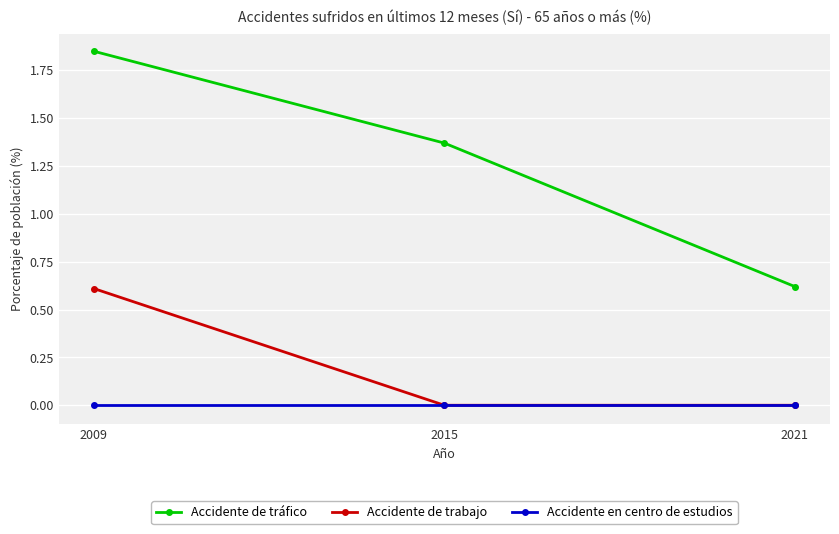

Rank the series by their average value, from lowest to highest.

Accidente en centro de estudios, Accidente de trabajo, Accidente de tráfico